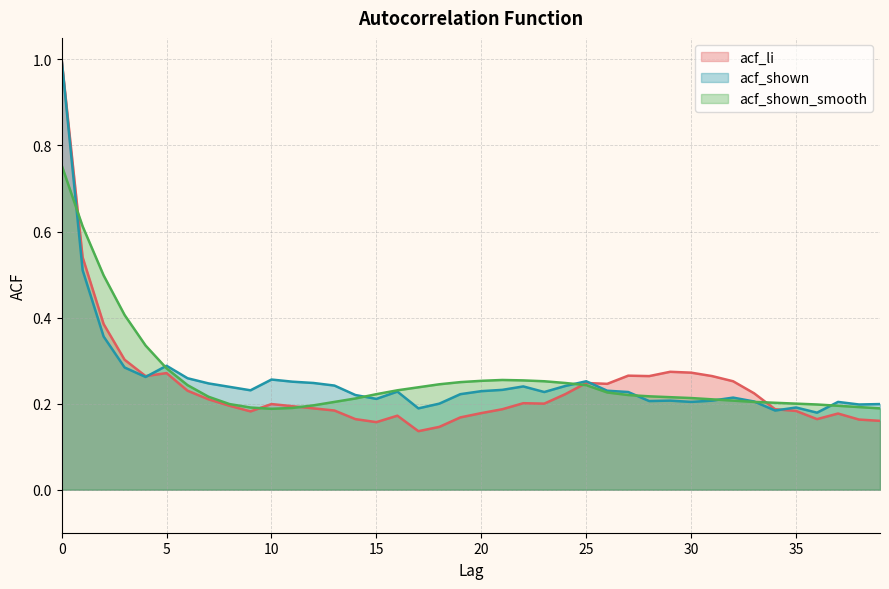

What is the value of the acf_li point at the 35th from the left?

0.2